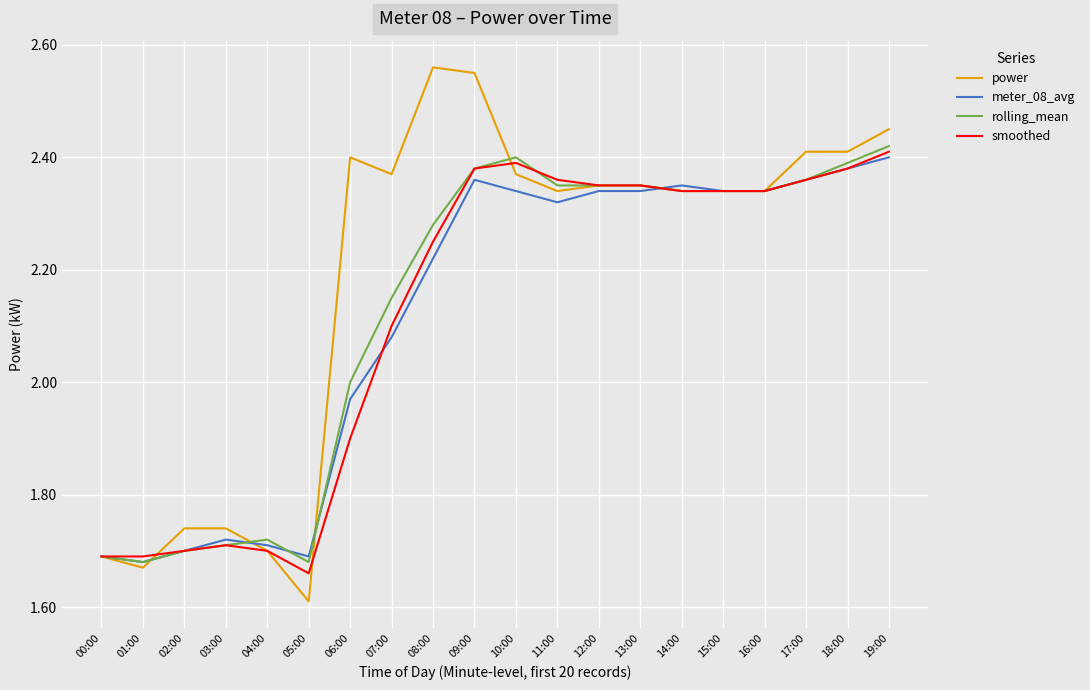

What is the lowest value of the power series?

1.6